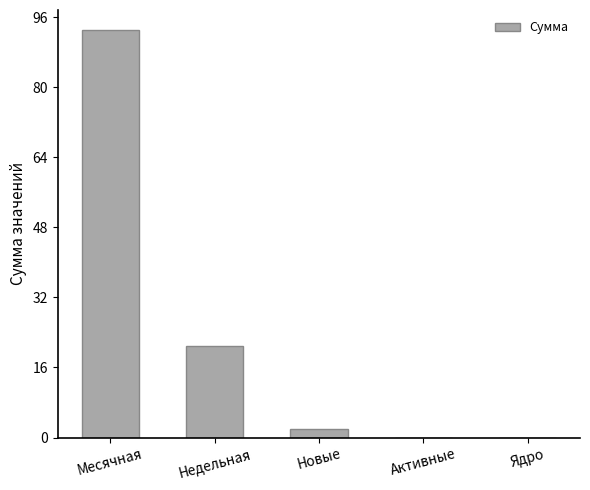

True or false: the data shows 32 at Недельная.

False